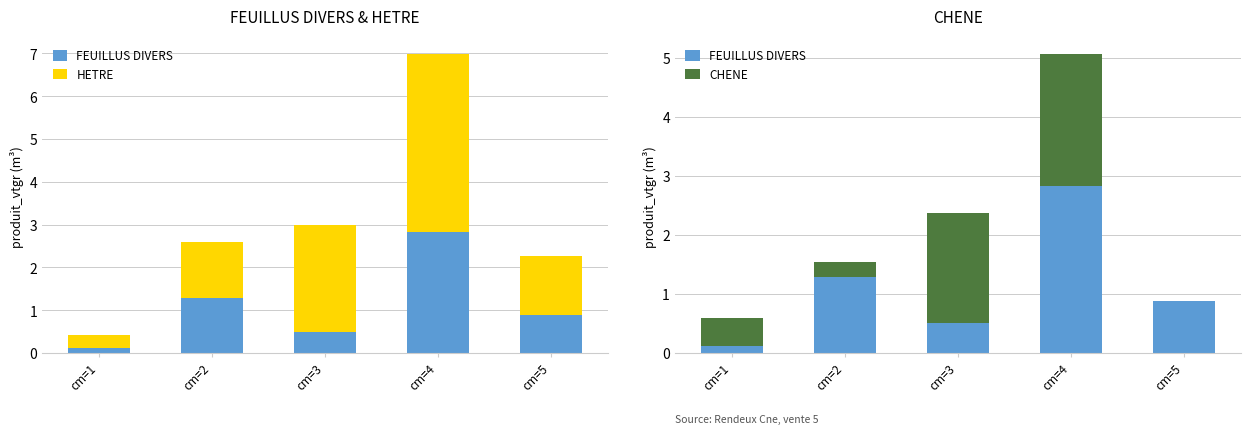

What is the maximum value for CHENE?

2.2